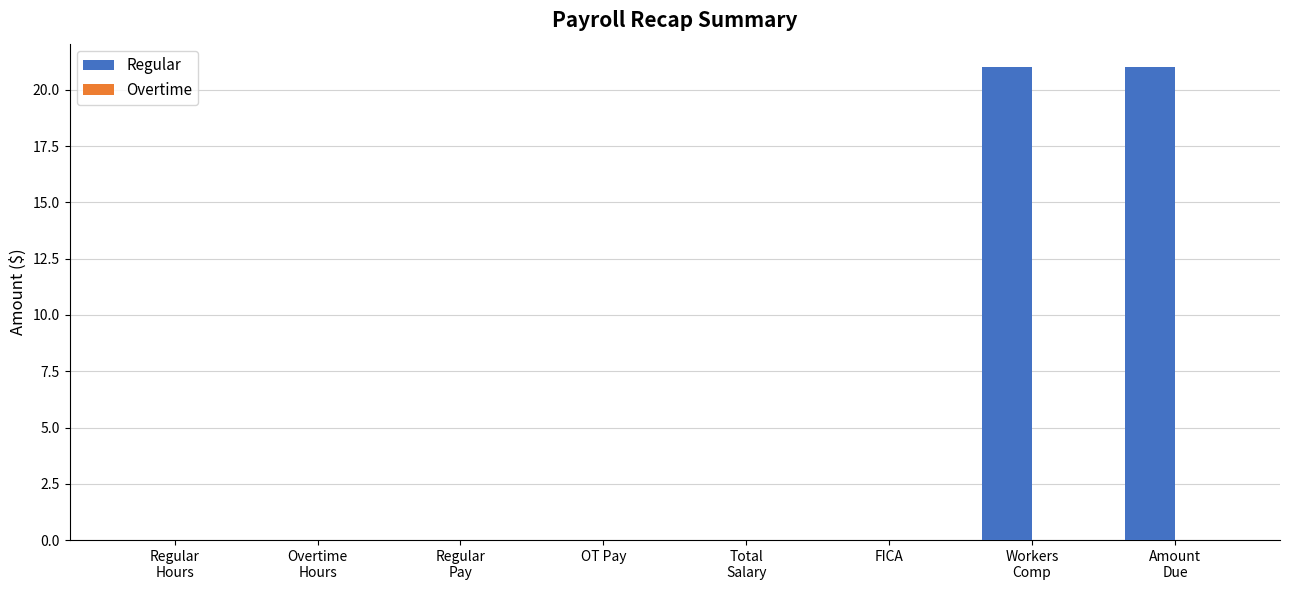

What is the sum of all values?

42